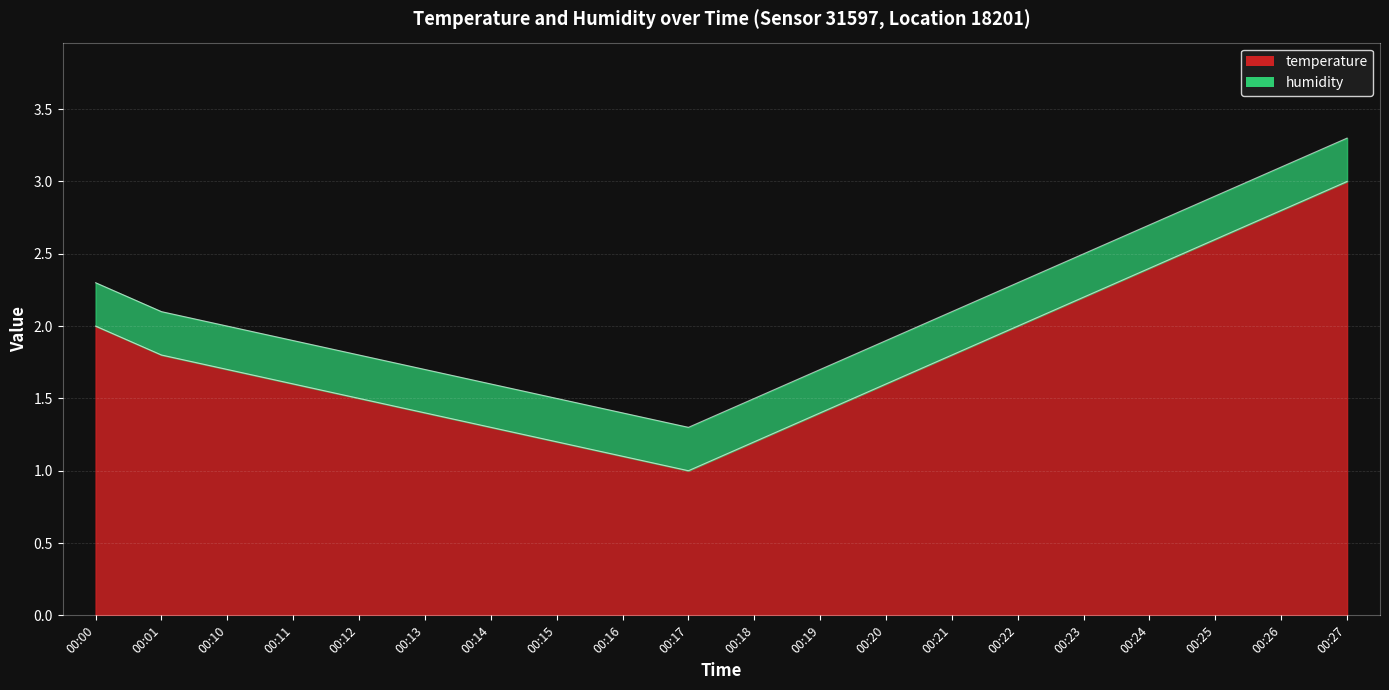

What is the value of the 10th point from the left?

1.0